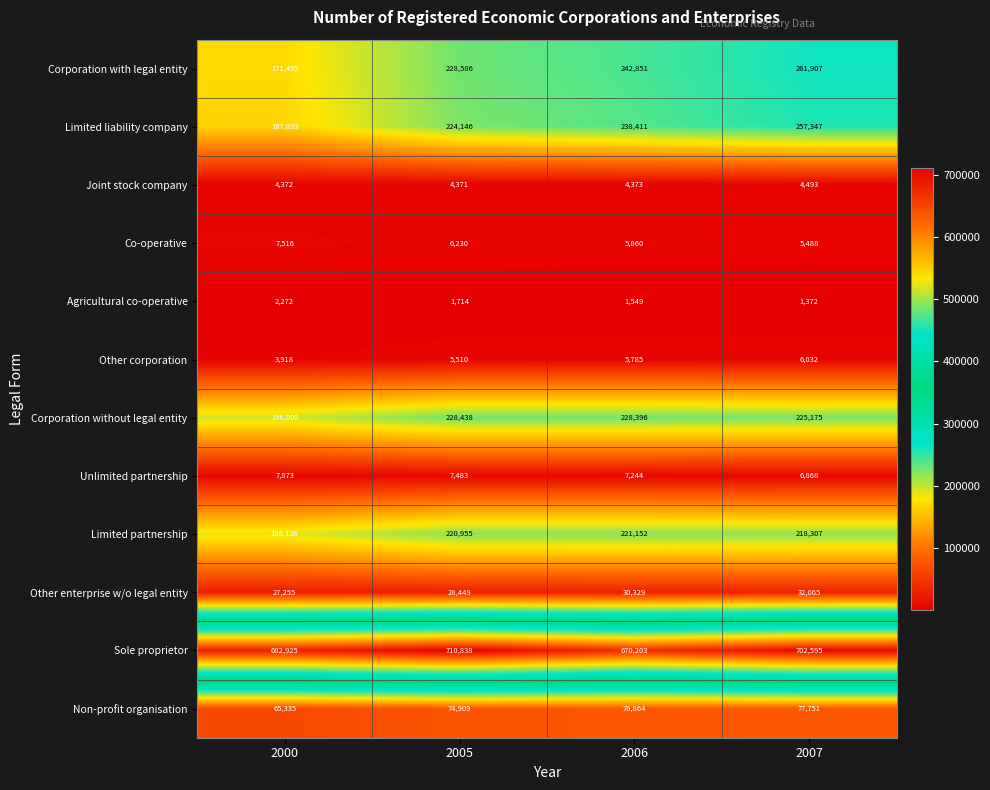

What is the spread (max minus min) of values at 2006?

668654